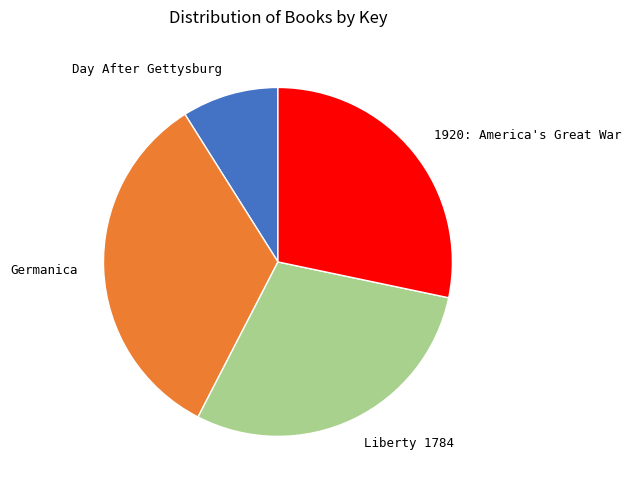

Combined, do Germanica and Liberty 1784 account for over 50%?

Yes